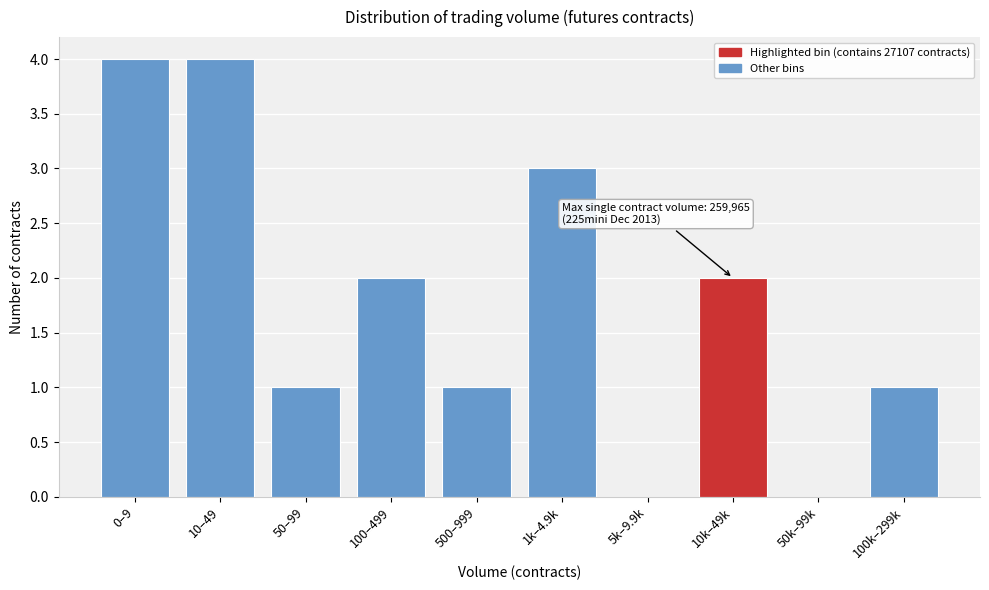

Reading right to left, list all the values displayed in this chart.

100k–299k=1	50k–99k=0	10k–49k=2	5k–9.9k=0	1k–4.9k=3	500–999=1	100–499=2	50–99=1	10–49=4	0–9=4